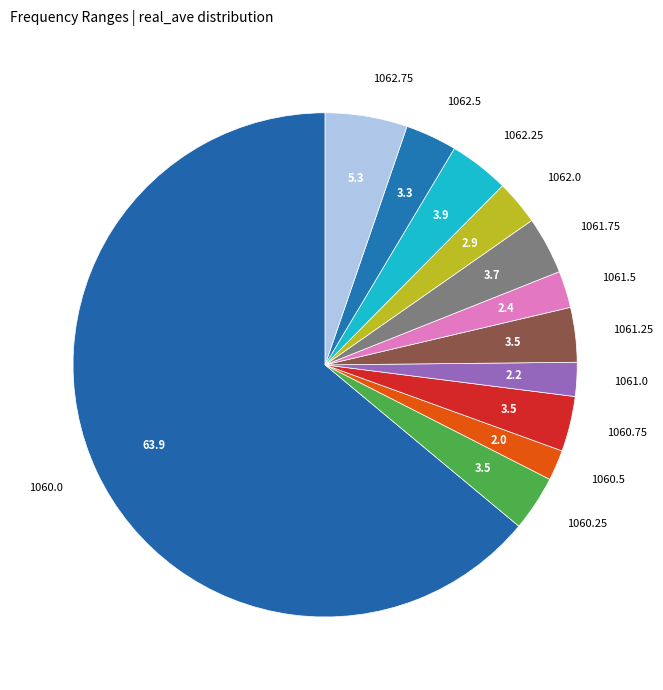

Which has a higher value, 1061.75 or 1060.0?

1060.0